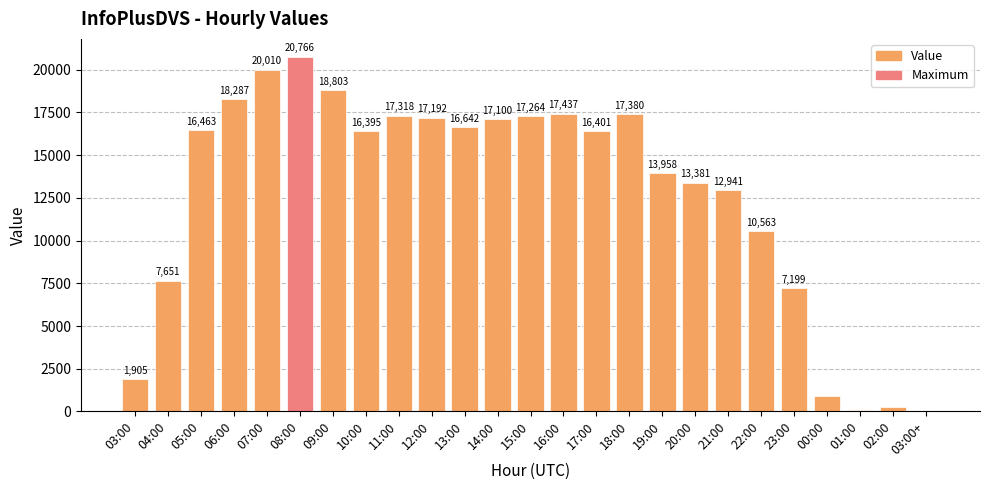

Read the value at 05:00.

16463